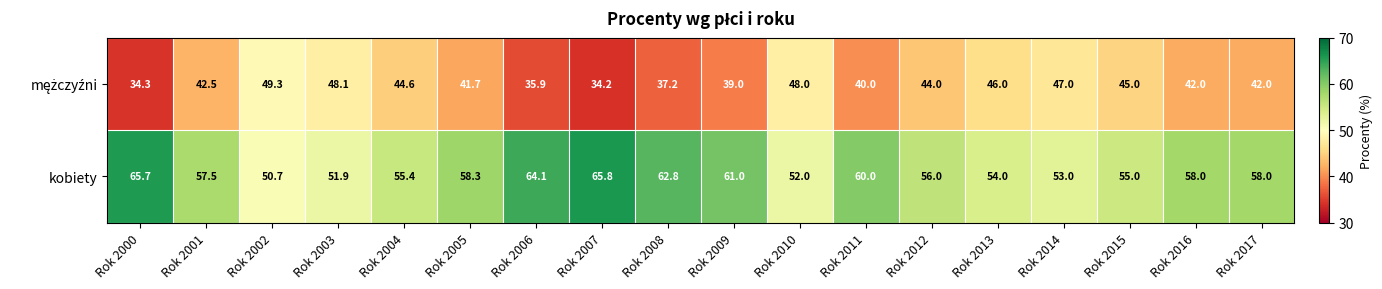

What is the smallest value displayed?

34.2